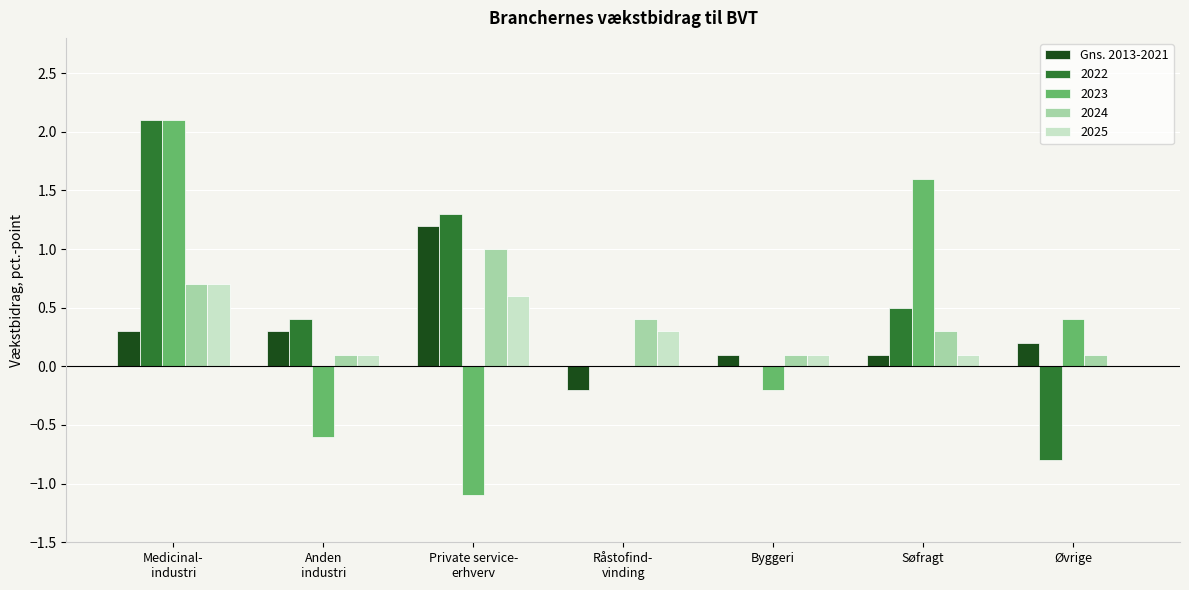

The 2022 series shows 0.5 at Søfragt. True or false?

True